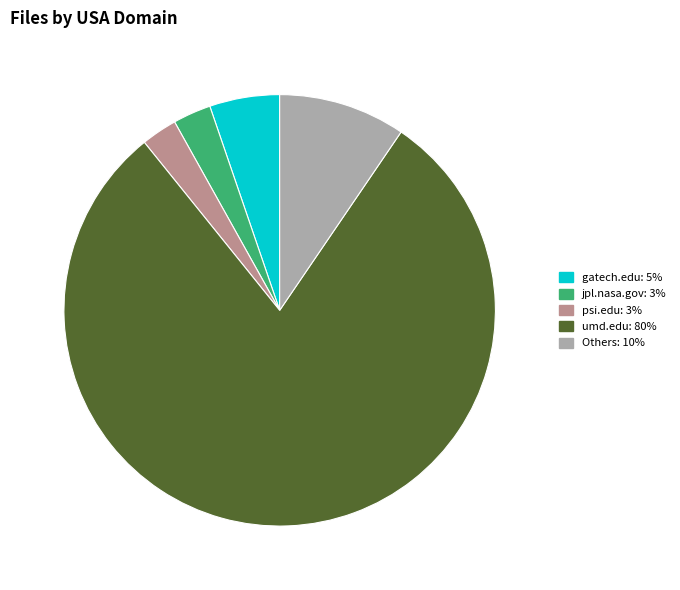

Does any single category account for the majority?

Yes